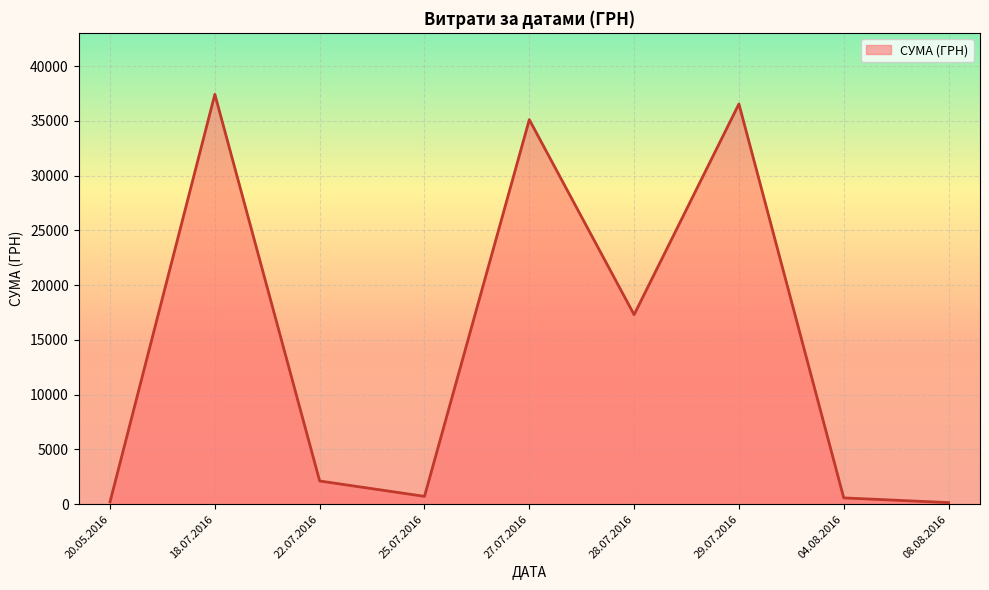

What is the greatest value displayed?

37425.0